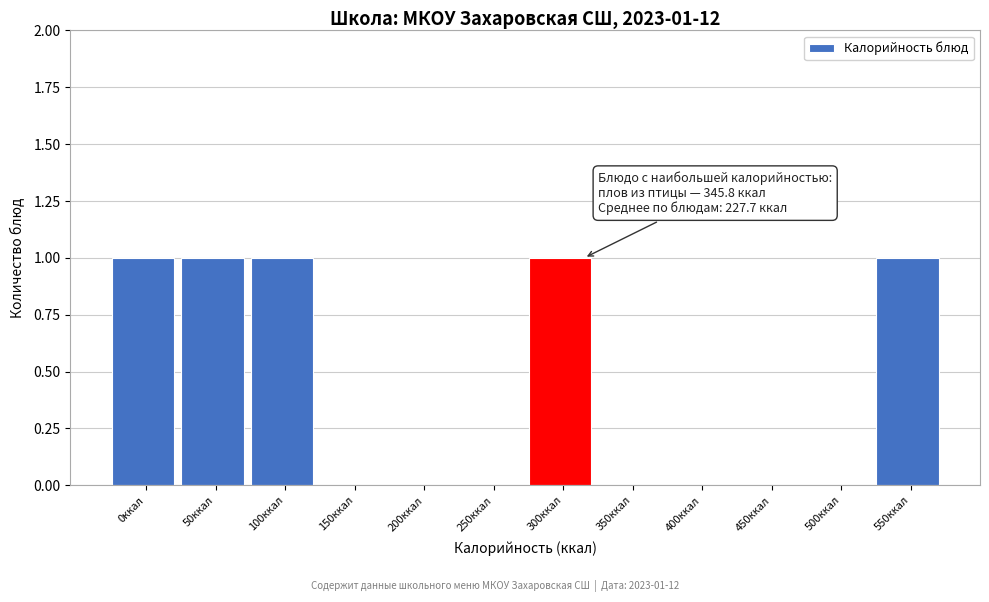

Reading left to right, transcribe all the data shown in this chart.

0ккал=1	50ккал=1	100ккал=1	150ккал=0	200ккал=0	250ккал=0	300ккал=1	350ккал=0	400ккал=0	450ккал=0	500ккал=0	550ккал=1